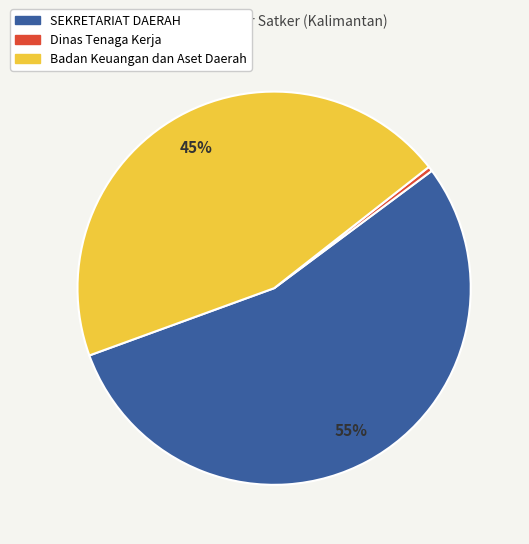

Is there a majority slice in this chart?

Yes